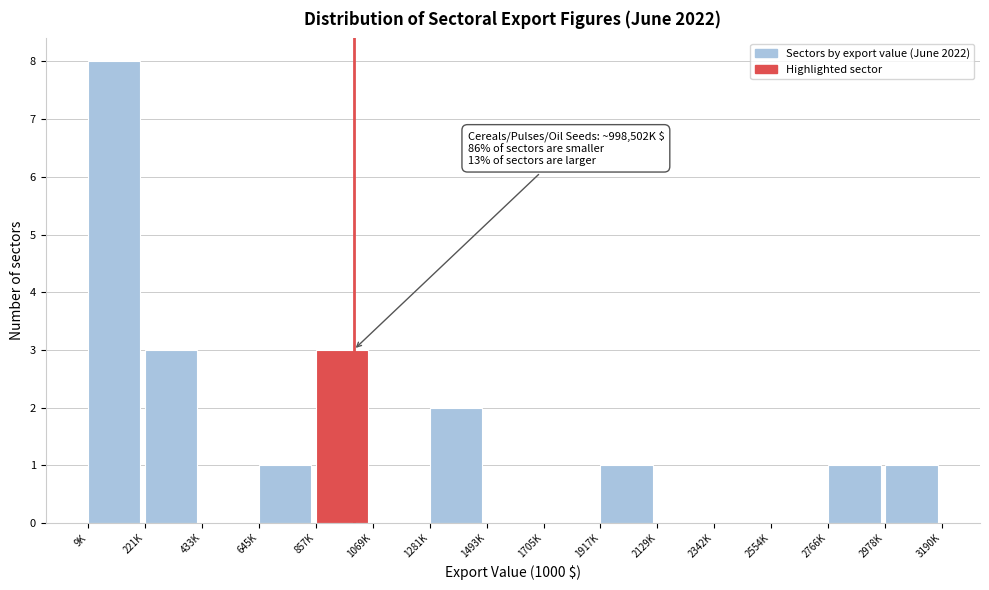

Reading left to right, list all the values displayed in this chart.

9K=8	221K=3	433K=0	645K=1	857K=3	1069K=0	1281K=2	1493K=0	1705K=0	1917K=1	2129K=0	2342K=0	2554K=0	2766K=1	2978K=1